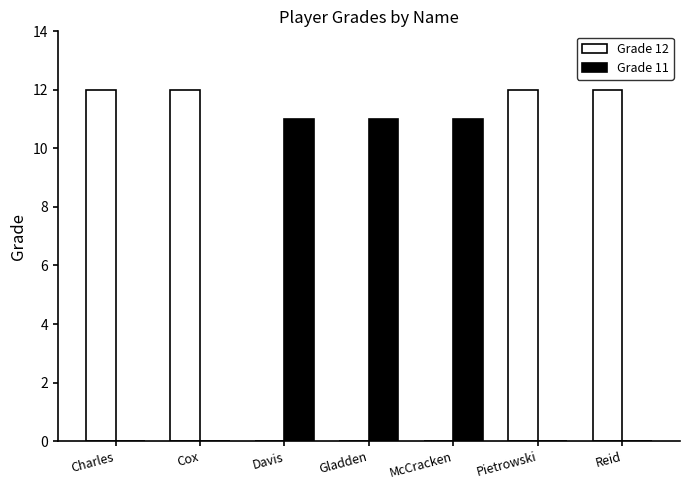

How many Grade 11 values are between 0 and 11?

7